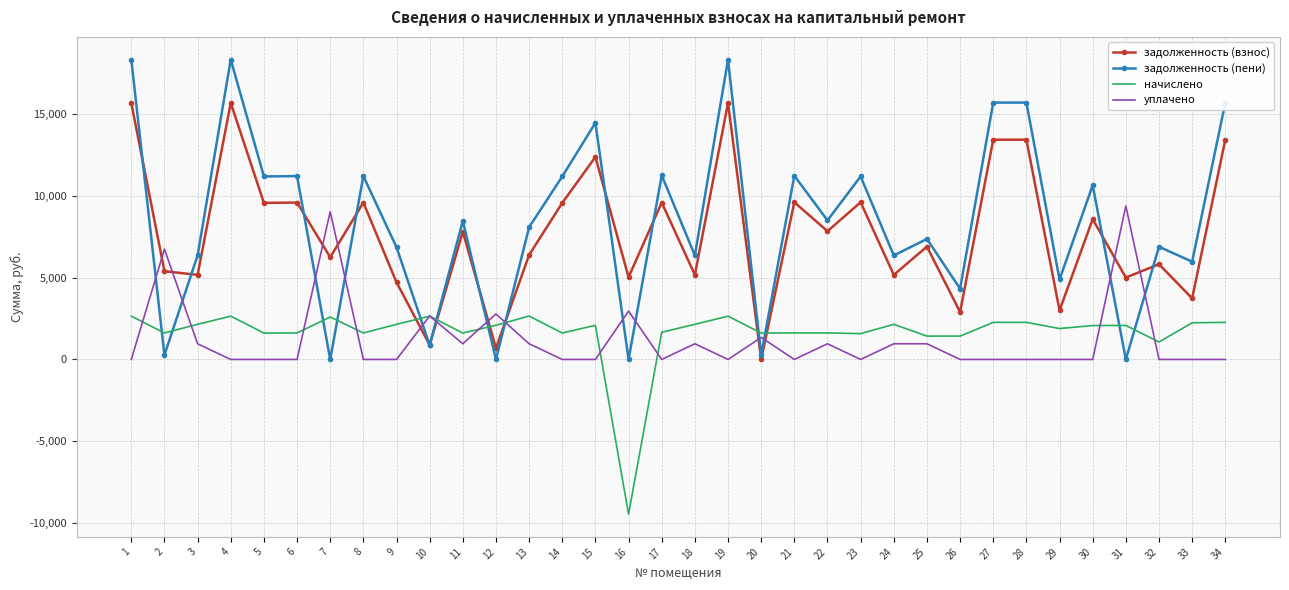

Which series has the largest range (max minus min)?

задолженность (пени)